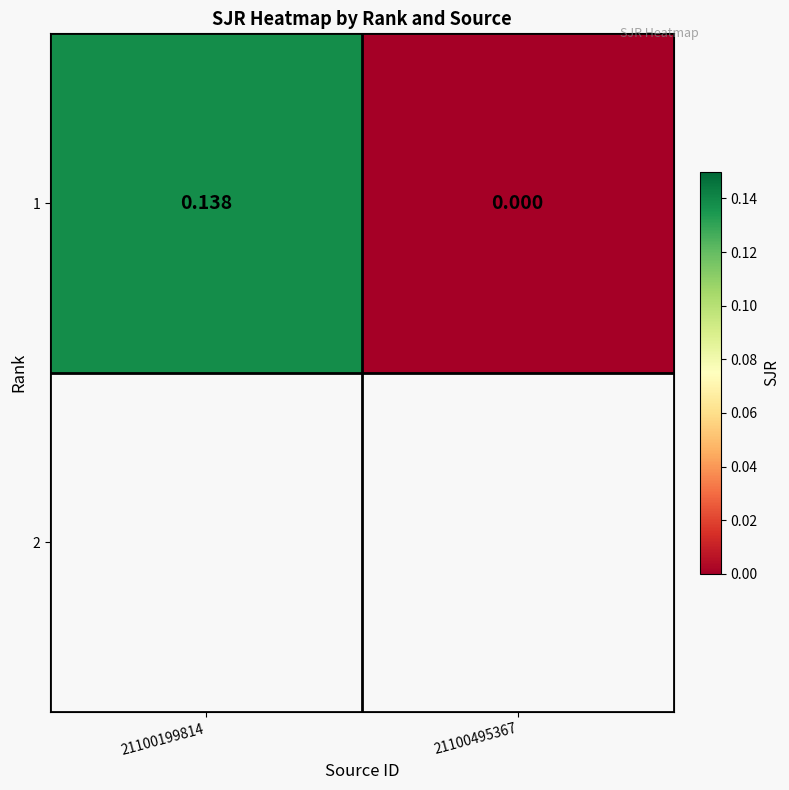

Reading right to left, extract all data points from this chart.

0.0	0.1